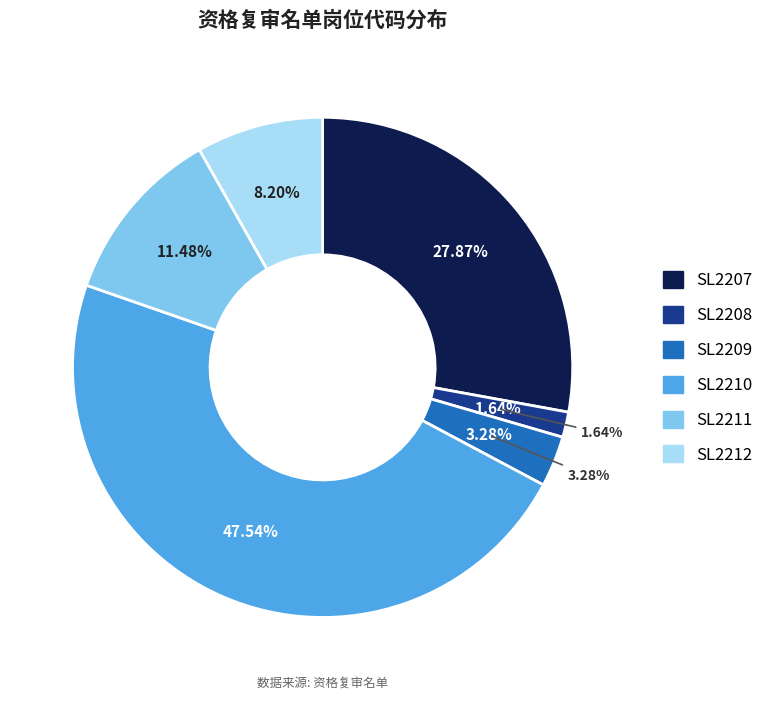

Between SL2210 and SL2212, which is larger?

SL2210